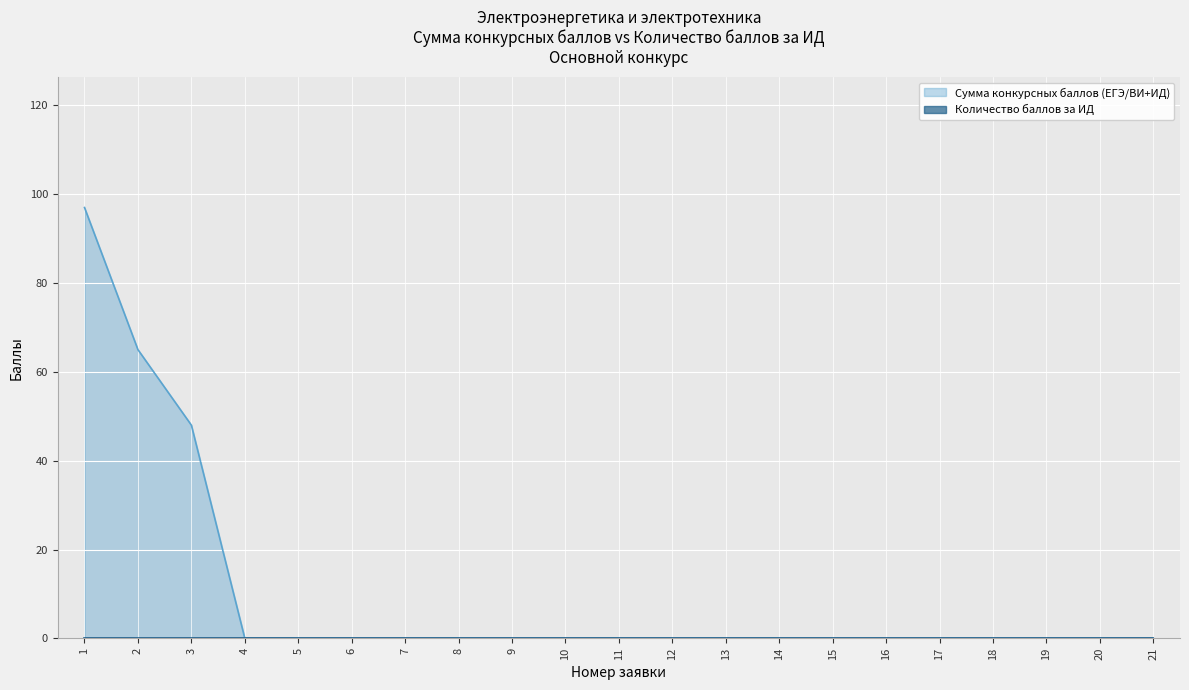

Is it true that the value at 17 is 0?

True